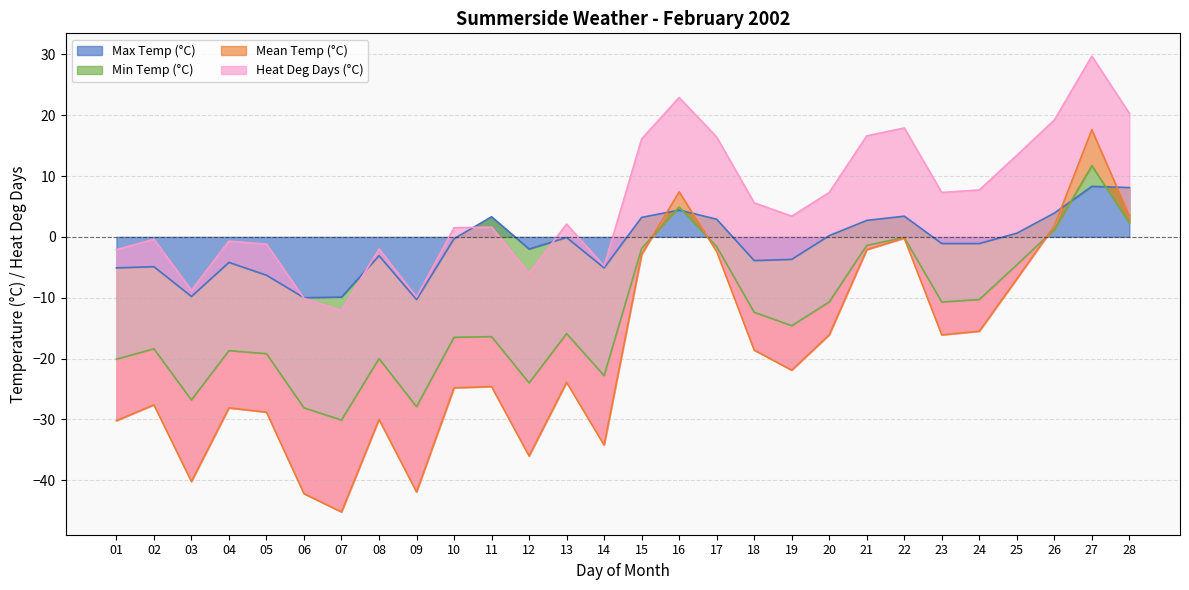

True or false: Max Temp (°C) has a value of -5.1 at 14.

True